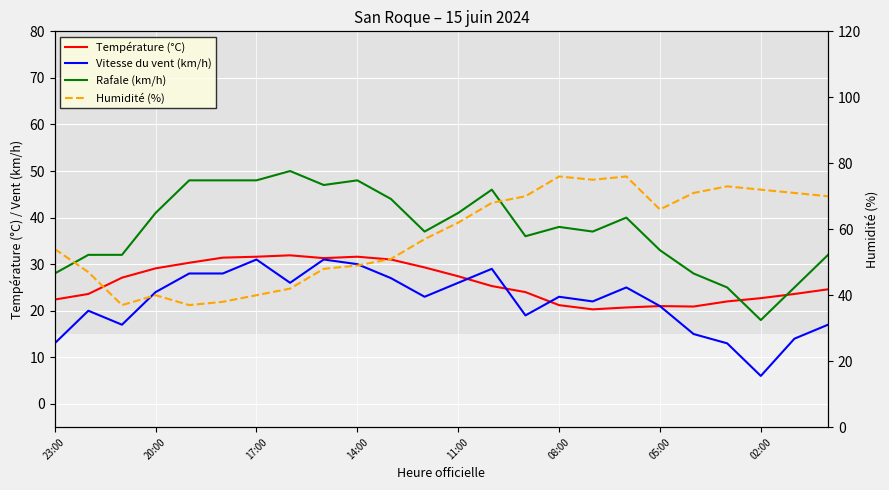

What is the difference between the maximum and minimum values in the Vitesse du vent (km/h) series?

25.0